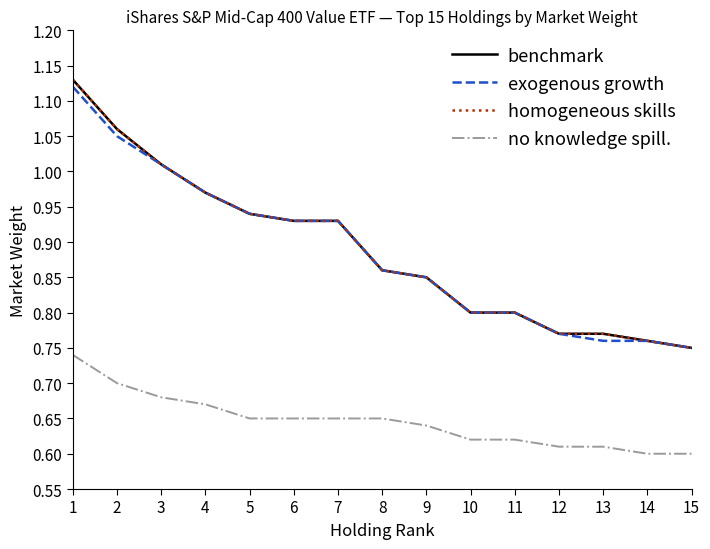

What is the value of the benchmark point at the 3rd from the left?

1.0